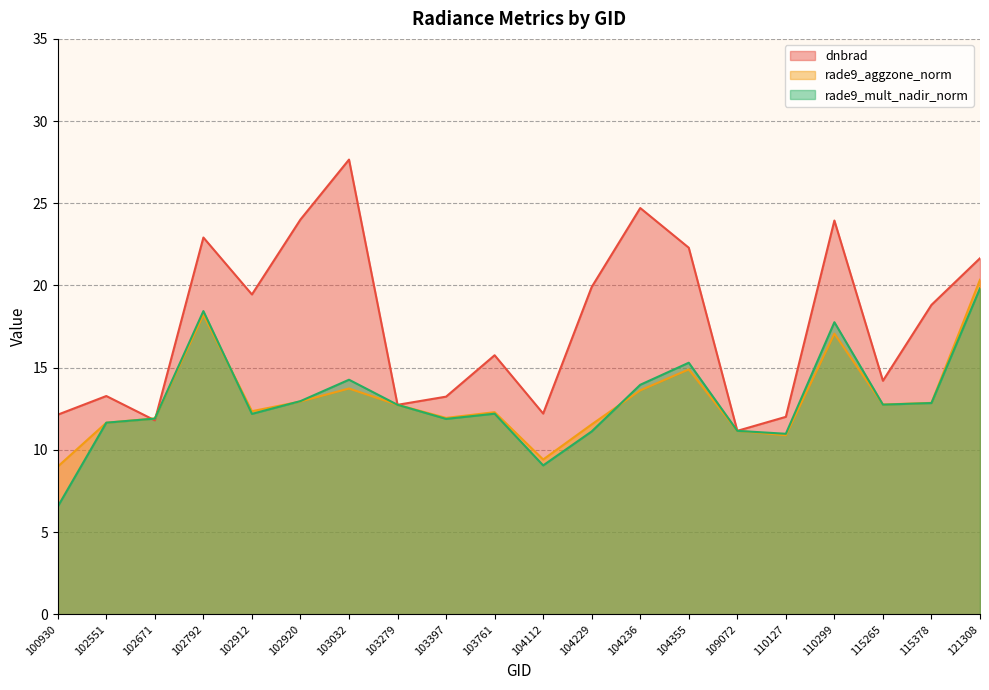

Reading left to right, what are all the values shown in this chart?

dnbrad: 12.1	13.3	11.8	22.9	19.5	24.0	27.7	12.7	13.2	15.8	12.2	19.9	24.7	22.3	11.2	12.0	24.0	14.2	18.8	21.7
rade9_aggzone_norm: 9.0	11.7	11.9	18.2	12.4	12.9	13.7	12.7	11.9	12.3	9.4	11.6	13.6	14.9	11.2	10.9	17.1	12.8	12.9	20.4
rade9_mult_nadir_norm: 6.6	11.7	11.9	18.4	12.2	13.0	14.3	12.7	11.9	12.2	9.1	11.1	14.0	15.3	11.2	11.0	17.8	12.8	12.9	19.8